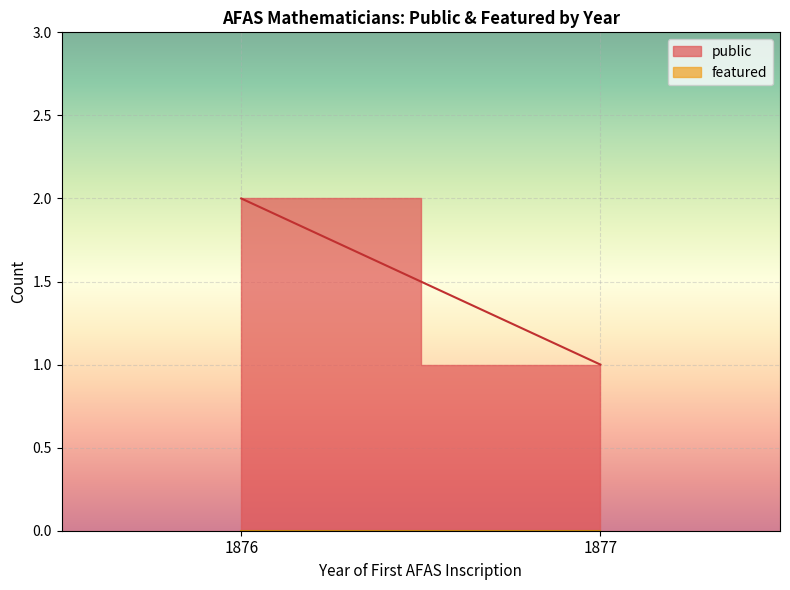

At which category does the chart reach its minimum across all series?

1876